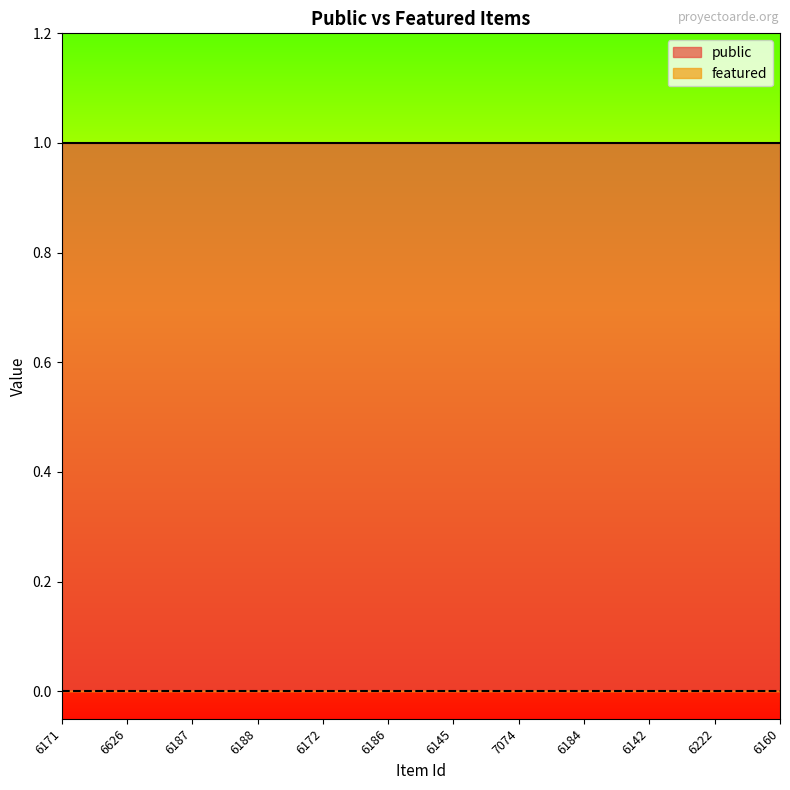

What is the label of the 7th point from the left?

6145